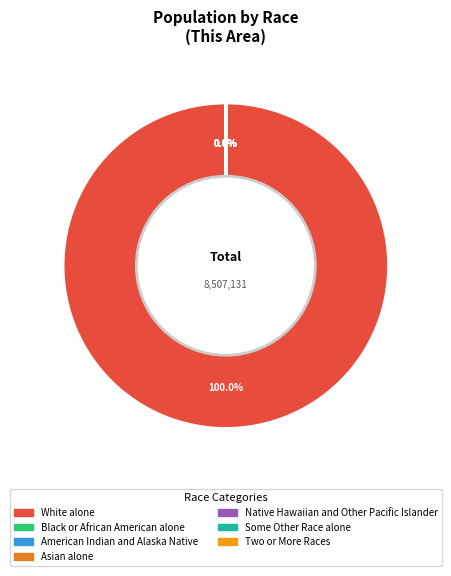

Which has a higher value, White alone or Asian alone?

White alone